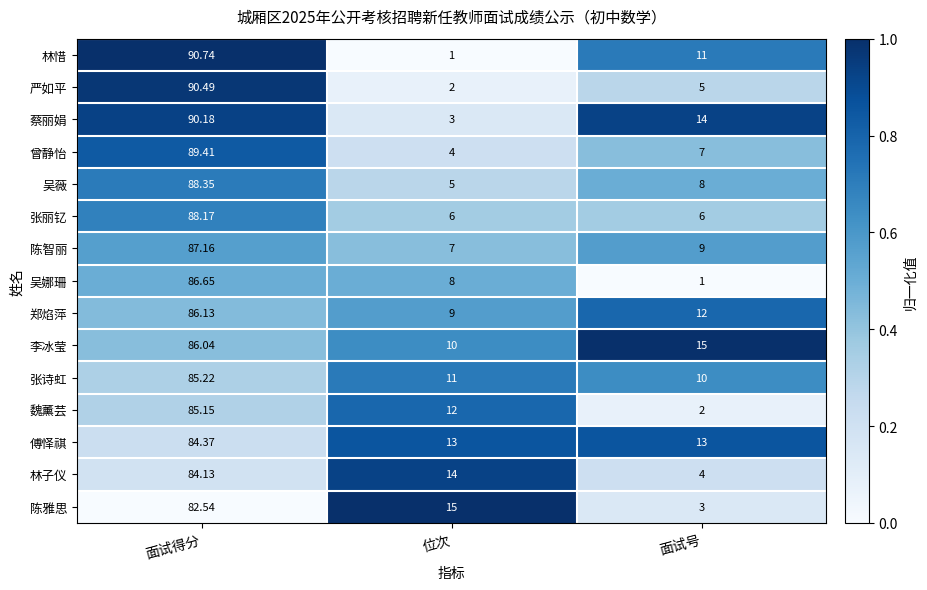

Which series has the widest spread of values?

林惜